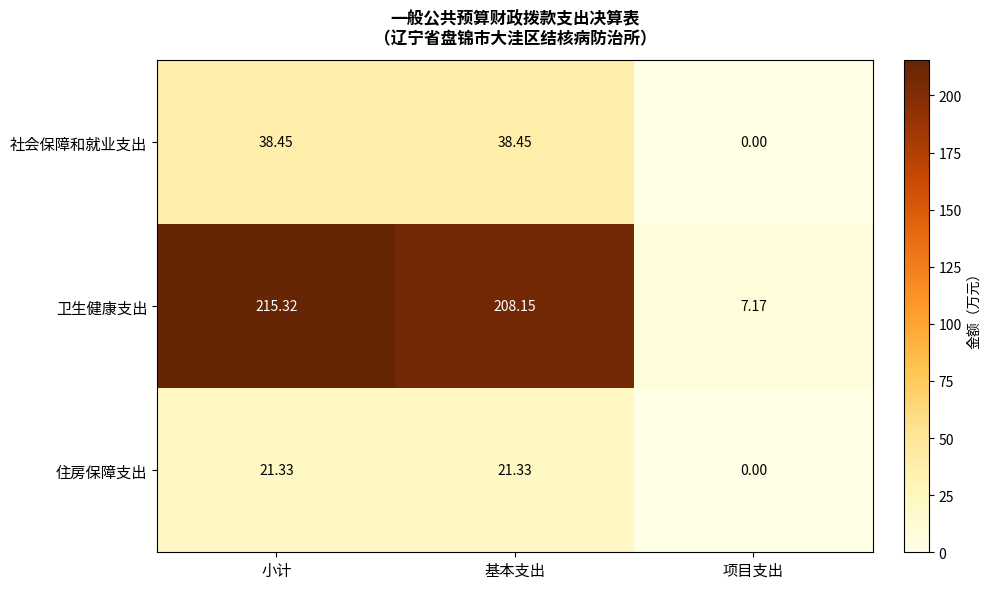

Which series changed the most between 基本支出 and 项目支出?

卫生健康支出